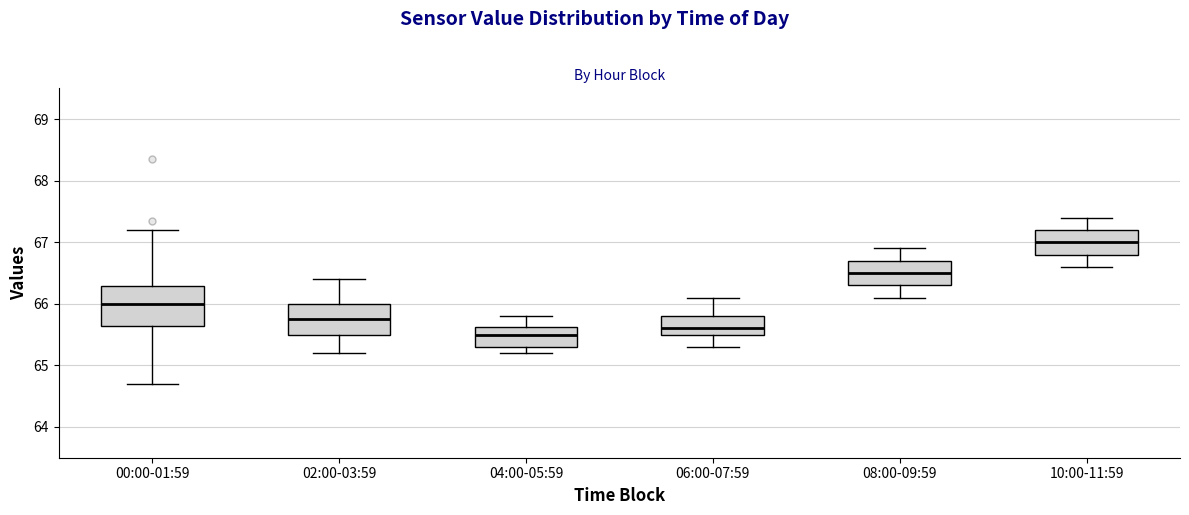

Which box's median line is the highest?

10:00-11:59